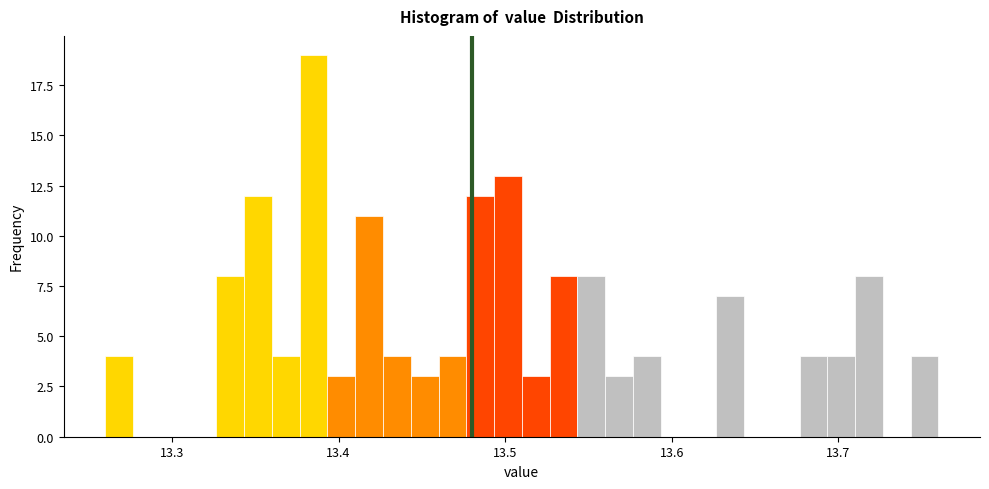

Read against the x-axis, roughly where is the centre of the tallest bar?

13.39